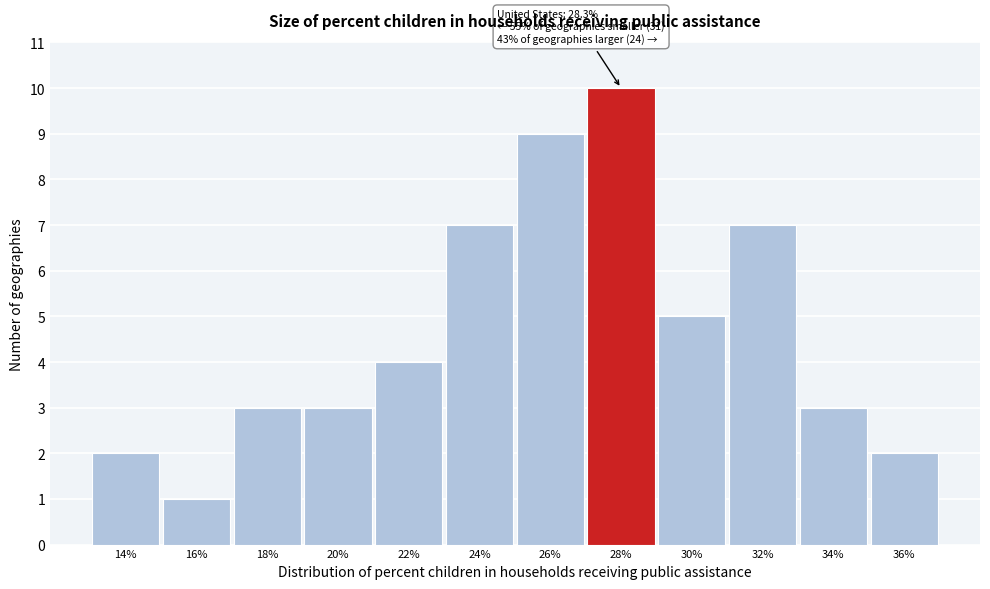

Reading left to right, what are all the values shown in this chart?

2	1	3	3	4	7	9	10	5	7	3	2